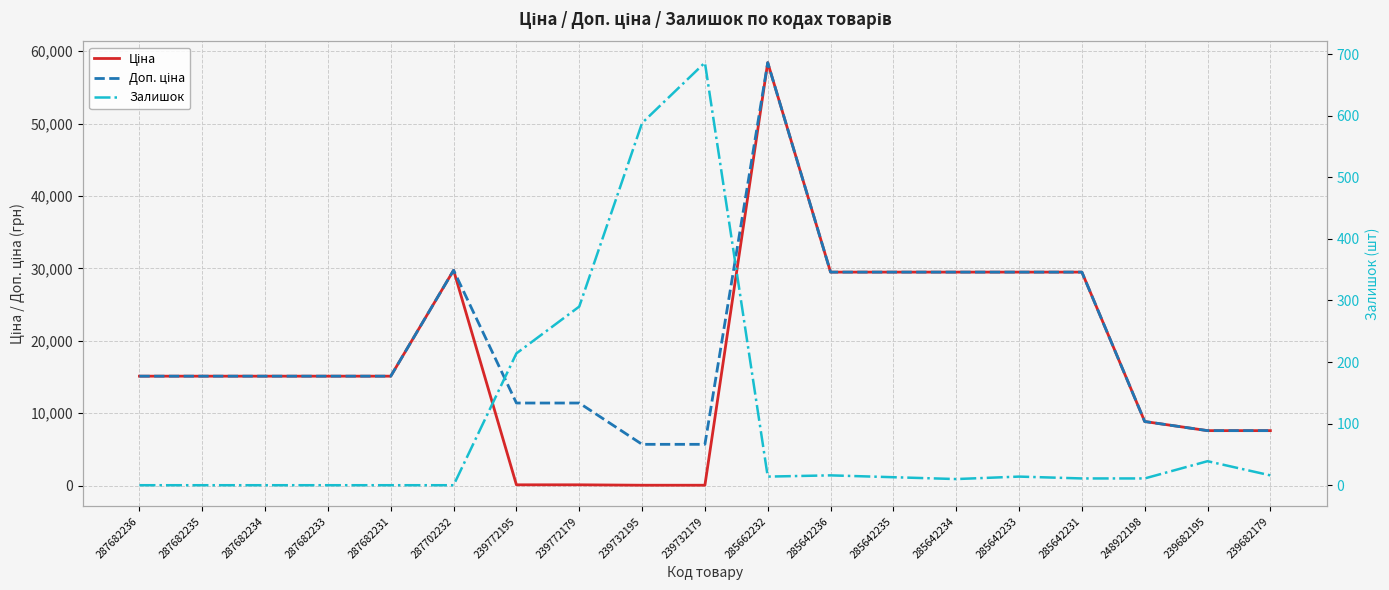

How many times do Залишок and Ціна cross each other?

2